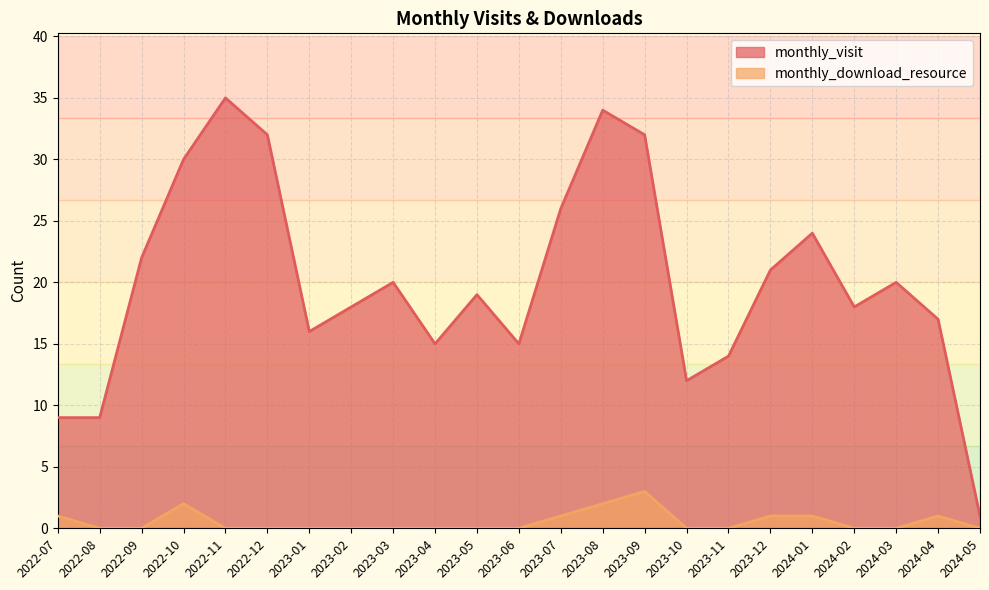

Which label corresponds to the largest value in the chart?

2022-11